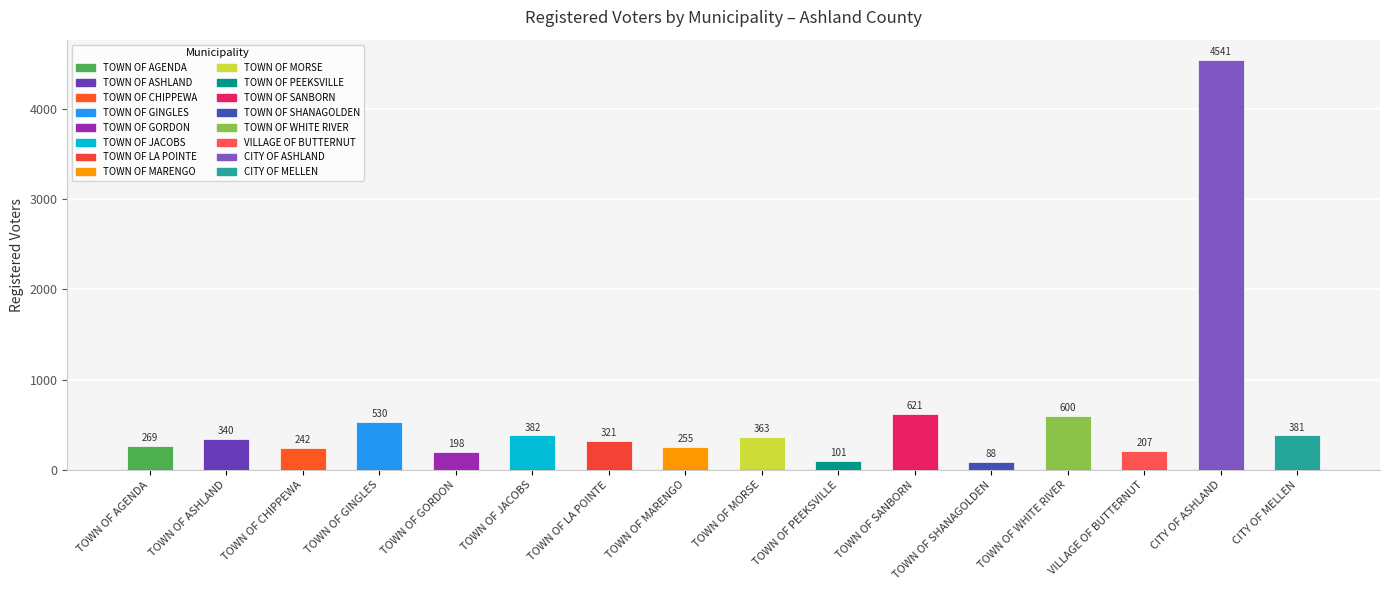

Are the bars horizontal?

No